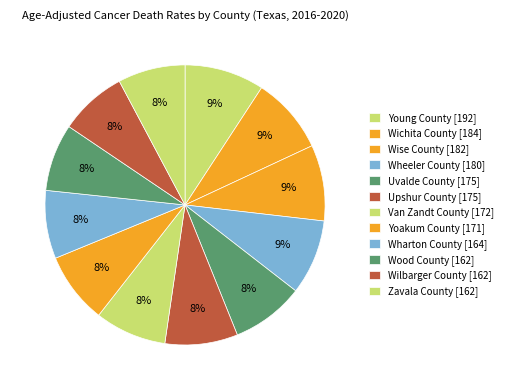

To the nearest percent, what portion does Zavala County represent?

8%